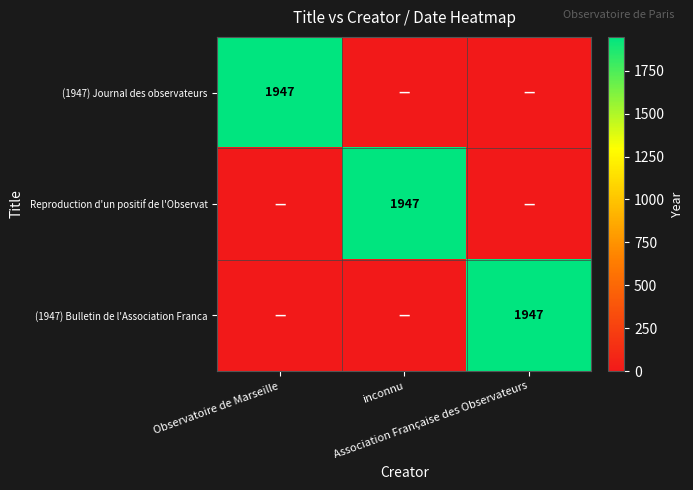

What is the maximum value for Reproduction d'un positif de l'Observat?

1947